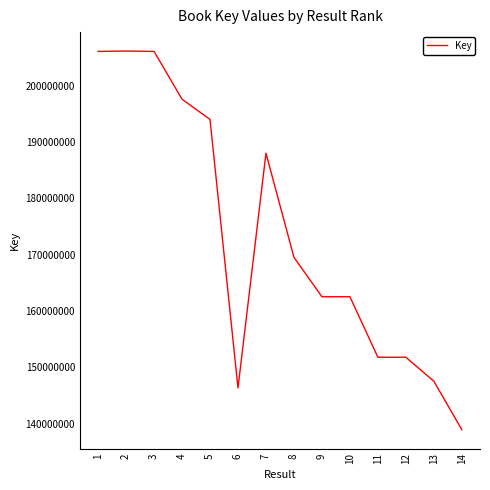

Is it true that the value at 14 is 138918088?

True